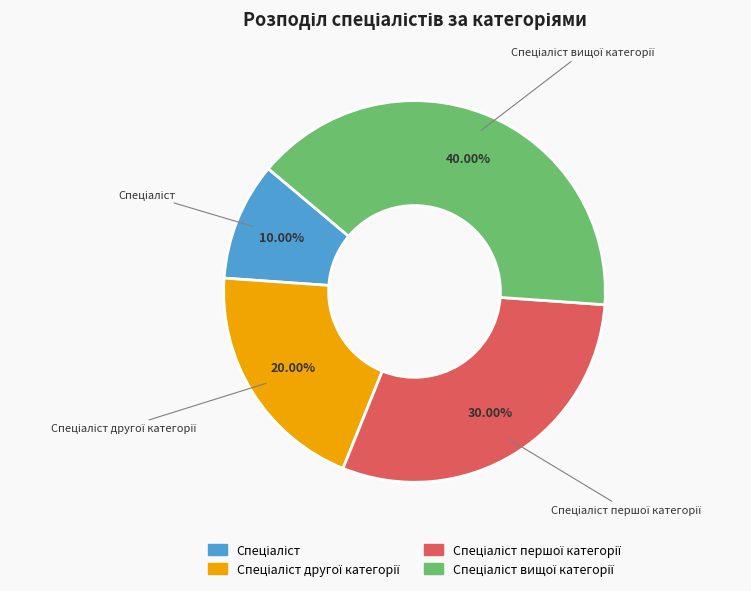

Is there any slice that represents more than half of the pie?

No